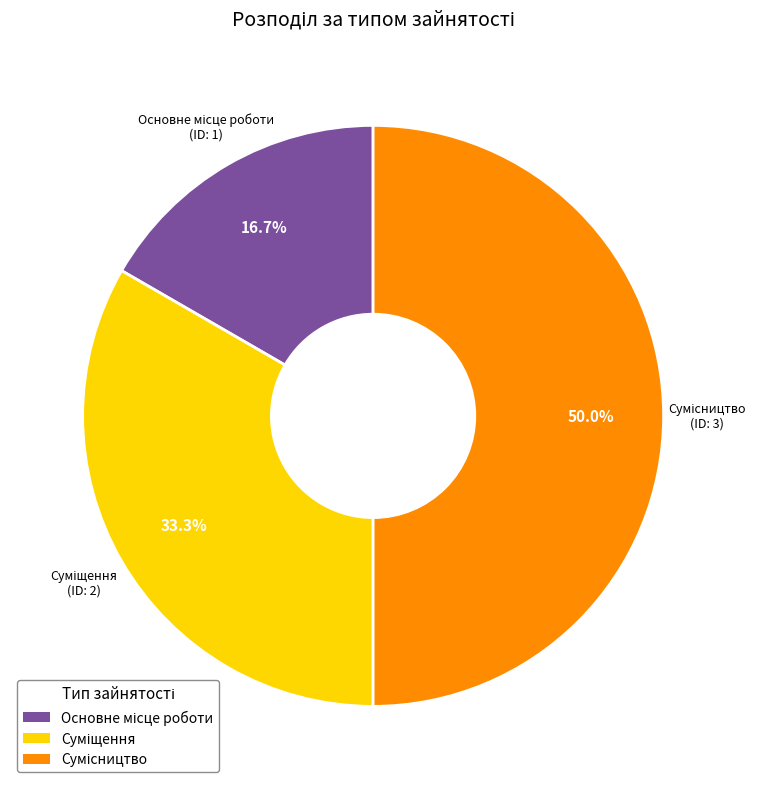

How many slices are in this pie chart?

3